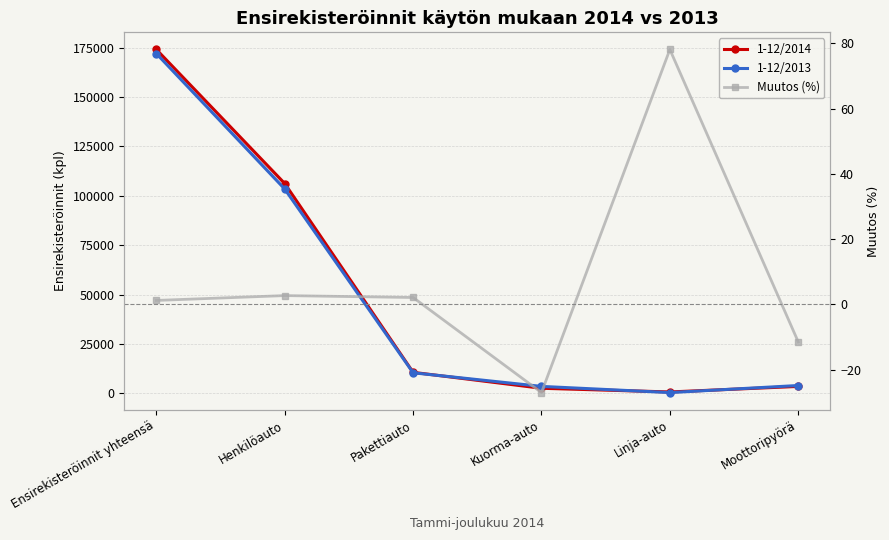

What is the difference between the 1-12/2014 values at Moottoripyörä and Henkilöauto?

102732.0